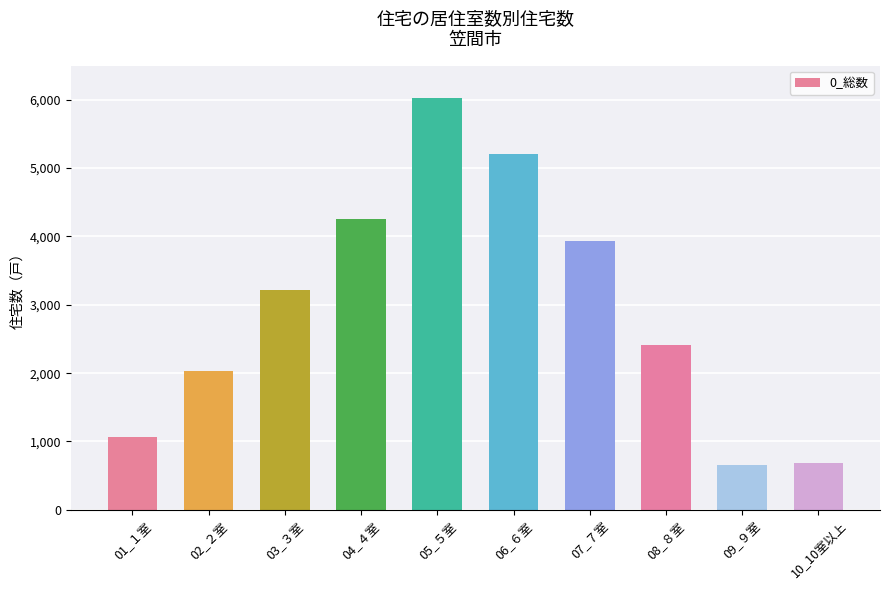

Reading right to left, what are all the values shown in this chart?

10_10室以上=680	09_９室=650	08_８室=2410	07_７室=3940	06_６室=5210	05_５室=6030	04_４室=4260	03_３室=3220	02_２室=2030	01_１室=1070